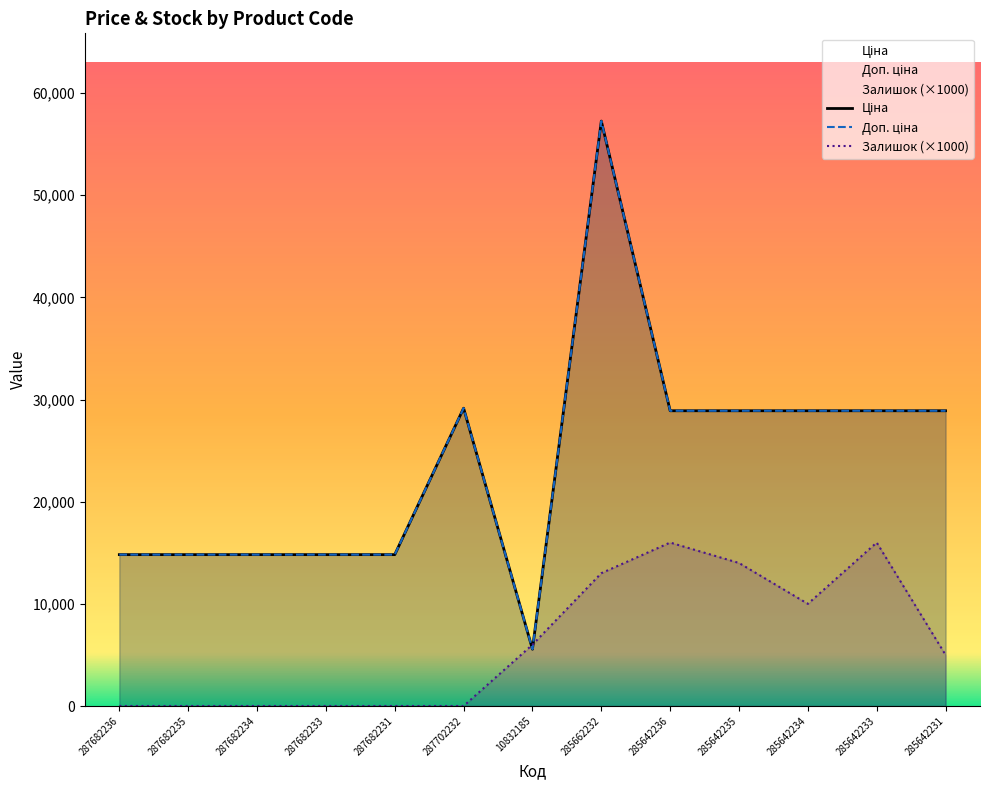

Which has a higher value, 287702232 or 285642236?

287702232